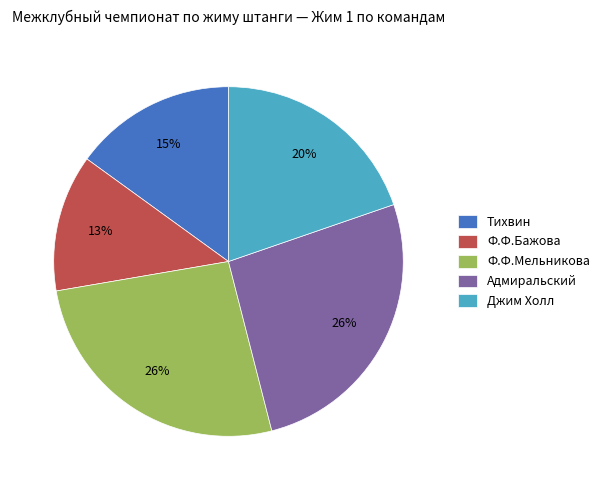

The Адмиральский slice represents 13% of the pie. True or false?

False